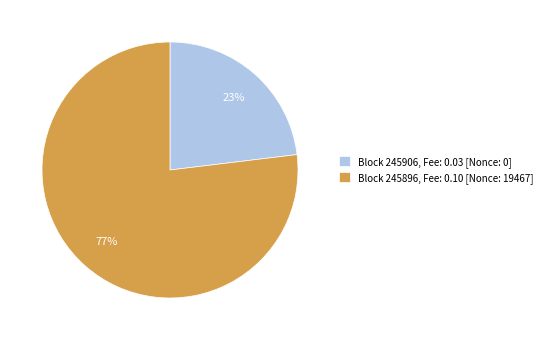

Do Block 245906, Fee: 0.03 [Nonce: 0] and Block 245896, Fee: 0.10 [Nonce: 19467] together represent more than half of the pie?

Yes